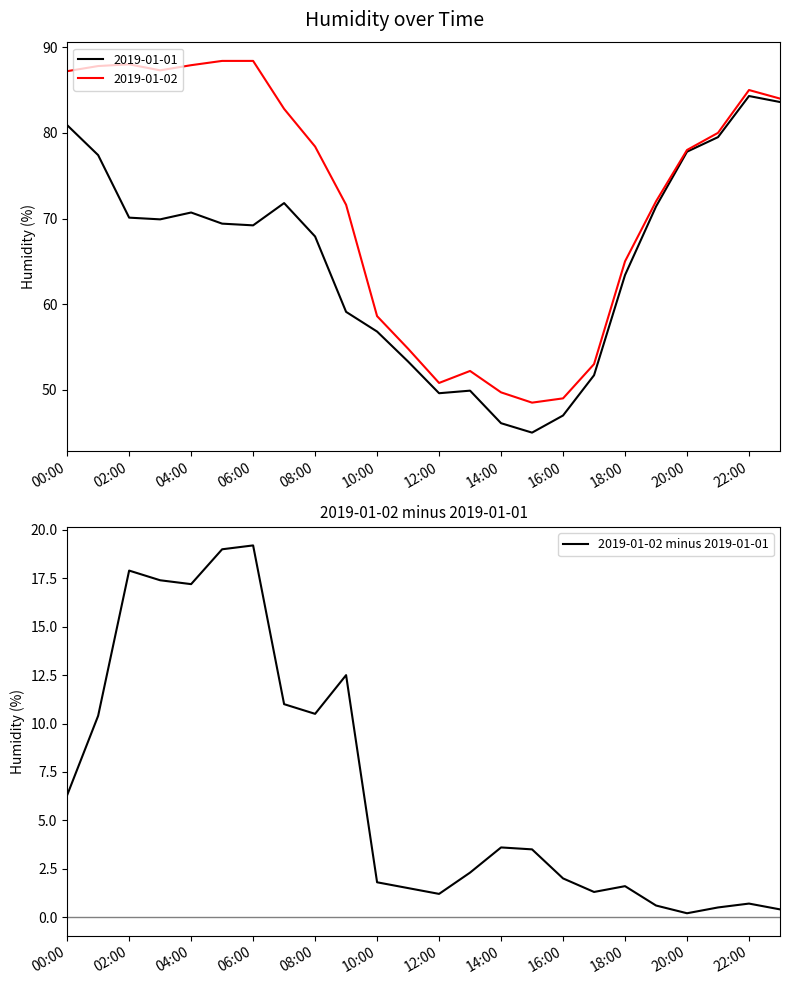

At which label does 2019-01-02 minus 2019-01-01 first exceed 3?

00:00